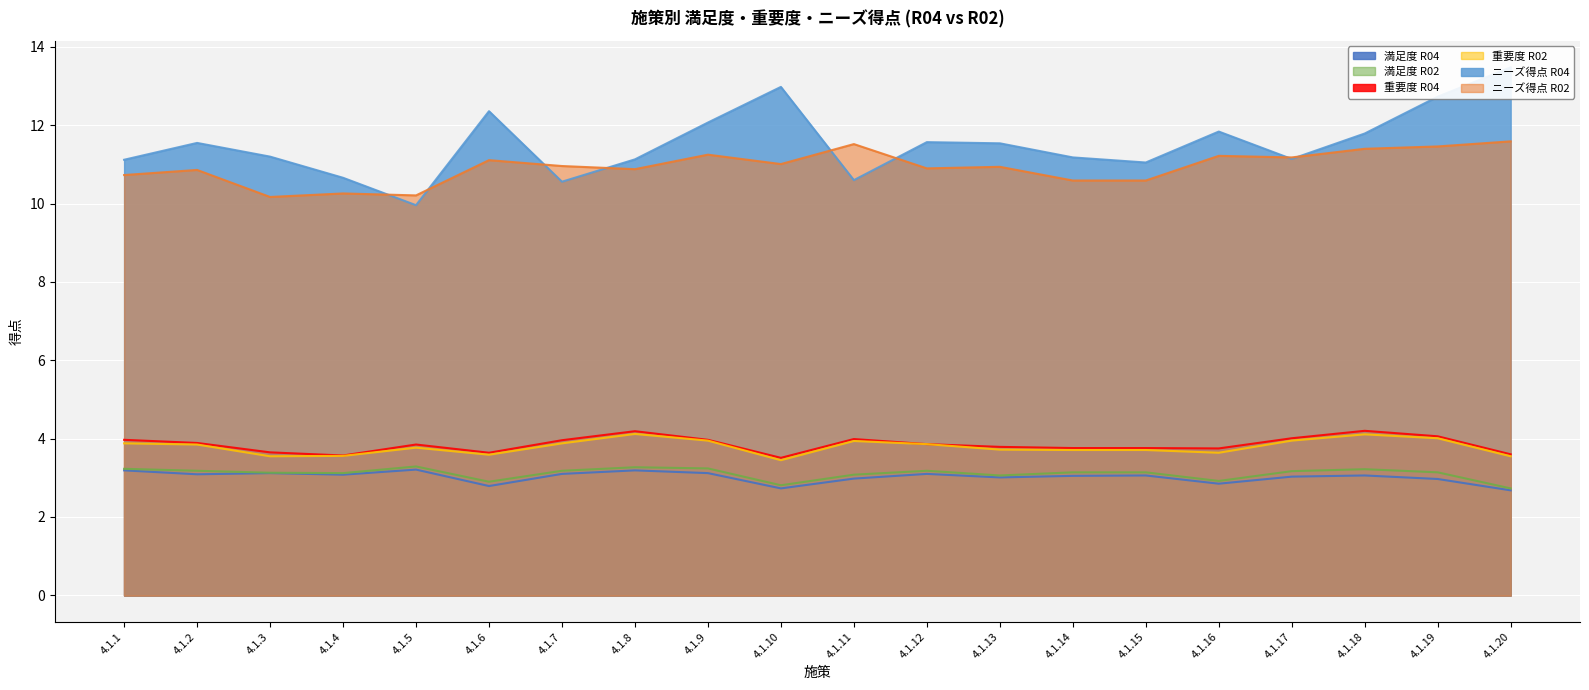

Reading right to left, extract all data points from this chart.

満足度 R04: 4.1.20=2.7	4.1.19=3.0	4.1.18=3.1	4.1.17=3.0	4.1.16=2.9	4.1.15=3.1	4.1.14=3.0	4.1.13=3.0	4.1.12=3.1	4.1.11=3.0	4.1.10=2.7	4.1.9=3.1	4.1.8=3.2	4.1.7=3.1	4.1.6=2.8	4.1.5=3.2	4.1.4=3.1	4.1.3=3.1	4.1.2=3.1	4.1.1=3.2
満足度 R02: 4.1.20=2.7	4.1.19=3.1	4.1.18=3.2	4.1.17=3.2	4.1.16=2.9	4.1.15=3.1	4.1.14=3.1	4.1.13=3.1	4.1.12=3.2	4.1.11=3.1	4.1.10=2.8	4.1.9=3.2	4.1.8=3.3	4.1.7=3.2	4.1.6=2.9	4.1.5=3.3	4.1.4=3.1	4.1.3=3.1	4.1.2=3.2	4.1.1=3.2
重要度 R04: 4.1.20=3.6	4.1.19=4.1	4.1.18=4.2	4.1.17=4.0	4.1.16=3.8	4.1.15=3.8	4.1.14=3.8	4.1.13=3.8	4.1.12=3.9	4.1.11=4.0	4.1.10=3.5	4.1.9=4.0	4.1.8=4.2	4.1.7=4.0	4.1.6=3.6	4.1.5=3.9	4.1.4=3.6	4.1.3=3.6	4.1.2=3.9	4.1.1=4.0
重要度 R02: 4.1.20=3.5	4.1.19=4.0	4.1.18=4.1	4.1.17=4.0	4.1.16=3.6	4.1.15=3.7	4.1.14=3.7	4.1.13=3.7	4.1.12=3.9	4.1.11=3.9	4.1.10=3.5	4.1.9=4.0	4.1.8=4.1	4.1.7=3.9	4.1.6=3.6	4.1.5=3.8	4.1.4=3.6	4.1.3=3.5	4.1.2=3.9	4.1.1=3.9
ニーズ得点 R04: 4.1.20=13.5	4.1.19=12.7	4.1.18=11.8	4.1.17=11.1	4.1.16=11.8	4.1.15=11.1	4.1.14=11.2	4.1.13=11.5	4.1.12=11.6	4.1.11=10.6	4.1.10=13.0	4.1.9=12.1	4.1.8=11.1	4.1.7=10.6	4.1.6=12.4	4.1.5=10.0	4.1.4=10.7	4.1.3=11.2	4.1.2=11.6	4.1.1=11.1
ニーズ得点 R02: 4.1.20=11.6	4.1.19=11.5	4.1.18=11.4	4.1.17=11.2	4.1.16=11.2	4.1.15=10.6	4.1.14=10.6	4.1.13=10.9	4.1.12=10.9	4.1.11=11.5	4.1.10=11.0	4.1.9=11.2	4.1.8=10.9	4.1.7=11.0	4.1.6=11.1	4.1.5=10.2	4.1.4=10.3	4.1.3=10.2	4.1.2=10.9	4.1.1=10.7